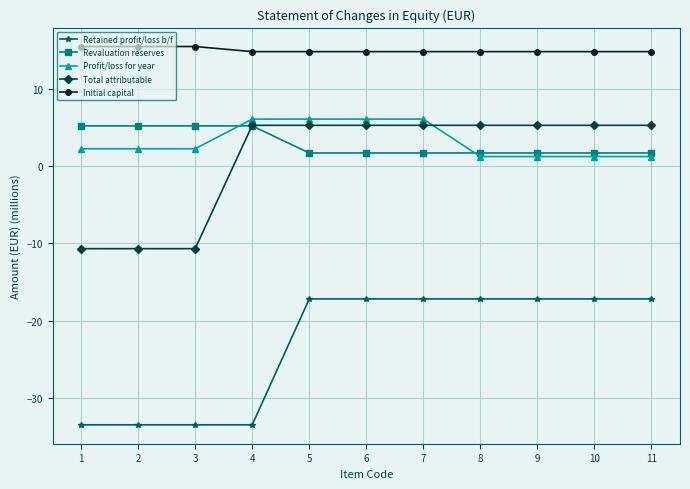

True or false: Initial capital has a value of 24.6 at 8.

False